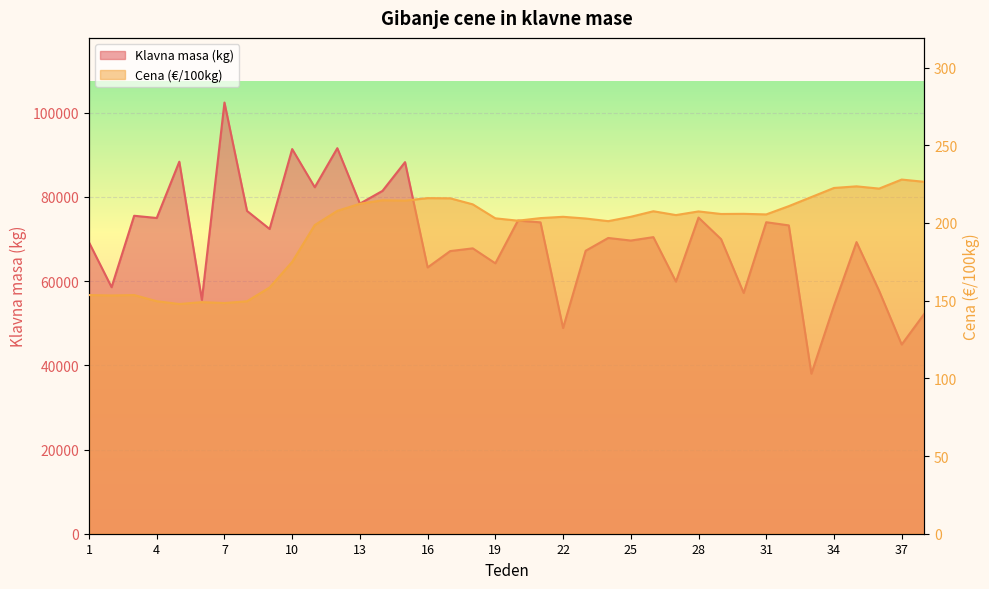

Is it true that Cena (€/100kg) equals 216.0 at 16?

True